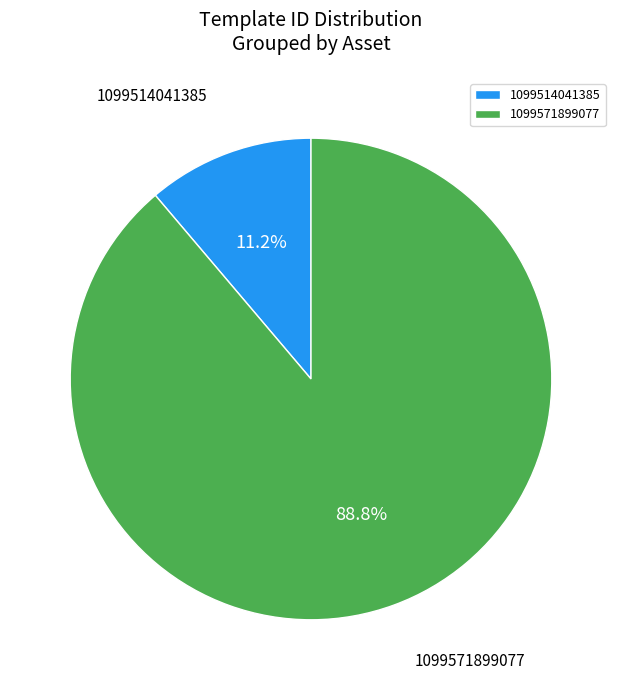

To the nearest percent, what is the combined percentage of 1099571899077 and 1099514041385?

100%